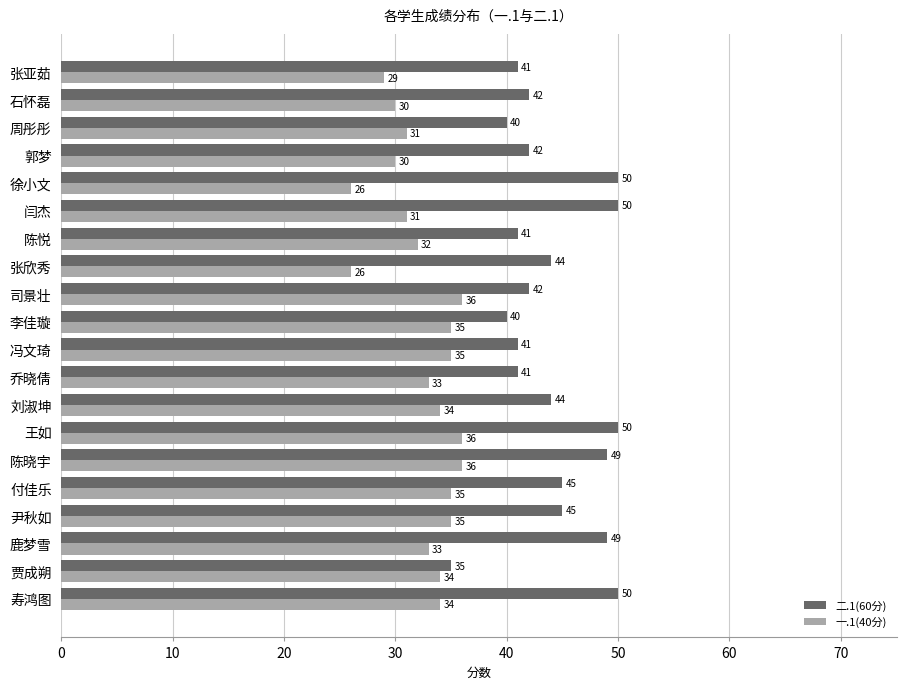

What are all the series names shown in the legend?

二.1(60分), 一.1(40分)